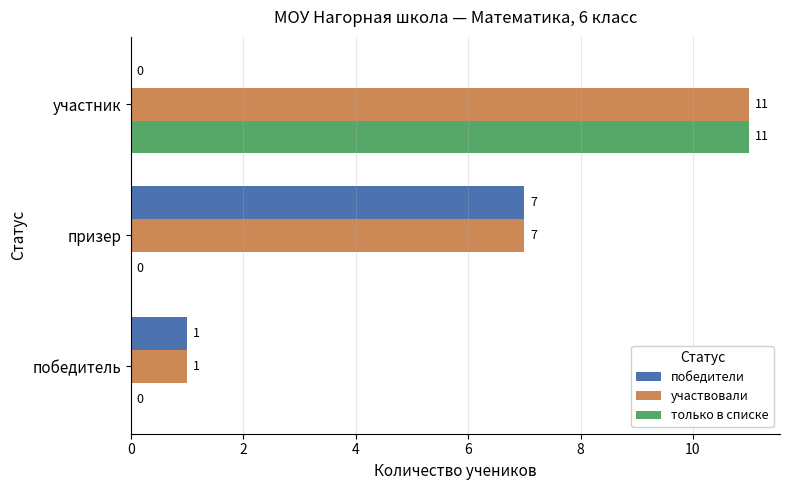

Which series has the largest total across all categories?

участвовали